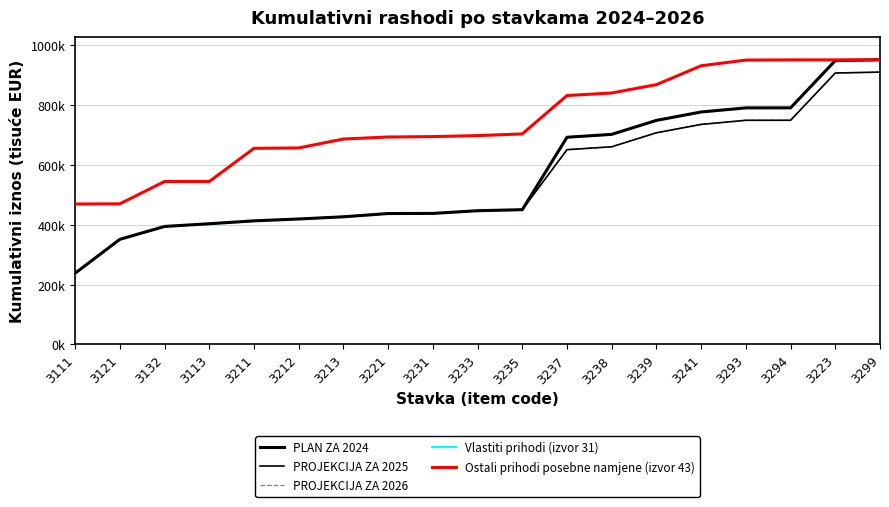

What is the value of the PLAN ZA 2024 point at the 14th from the left?

748.3